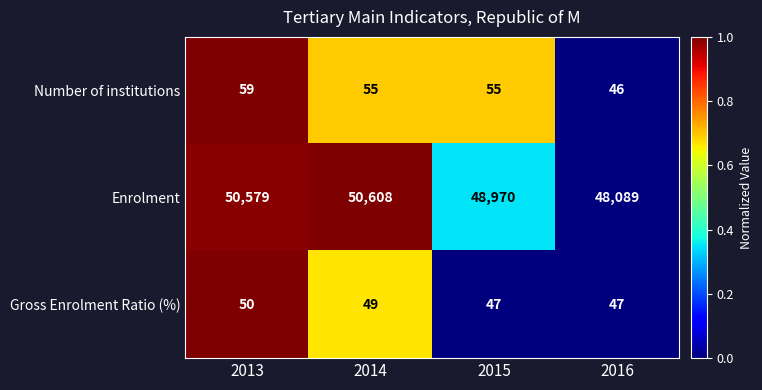

Rank the series by their maximum value, from highest to lowest.

Enrolment, Number of institutions, Gross Enrolment Ratio (%)